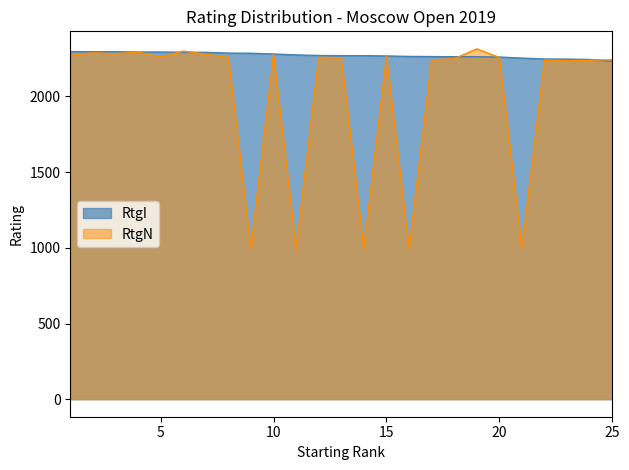

Does the chart display data point markers on the line(s)?

No